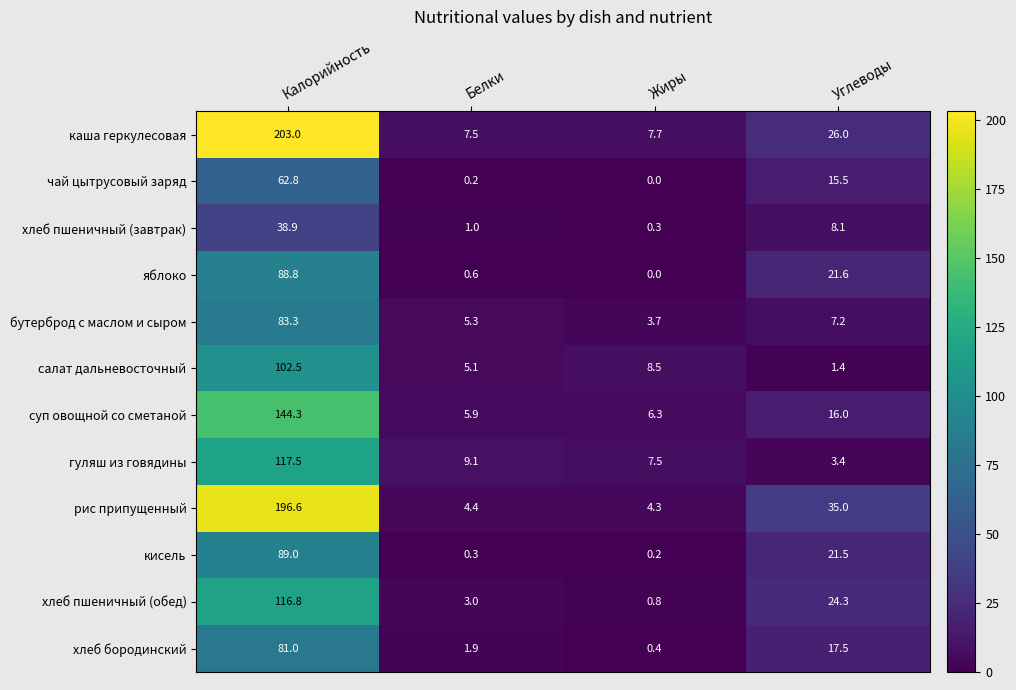

What is the total value across all series at Белки?

44.3